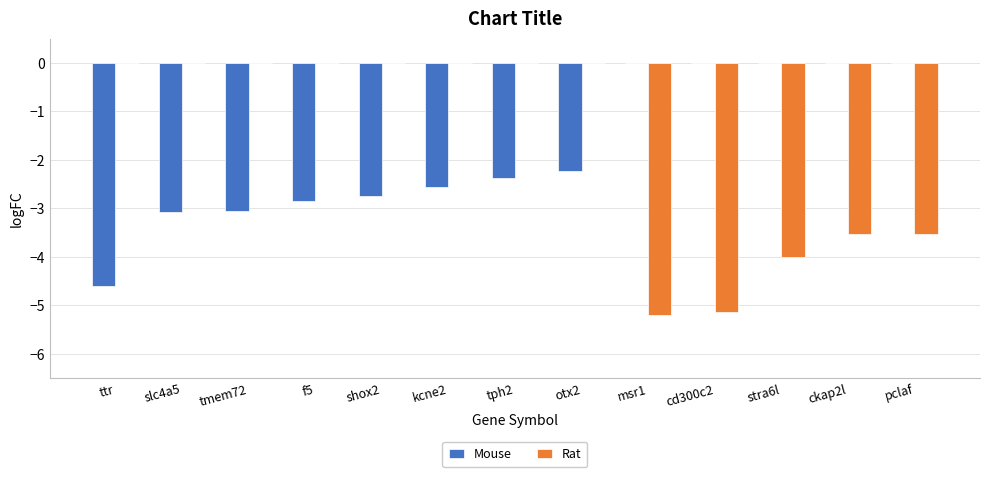

Is it true that Mouse equals -3.1 at tmem72?

True